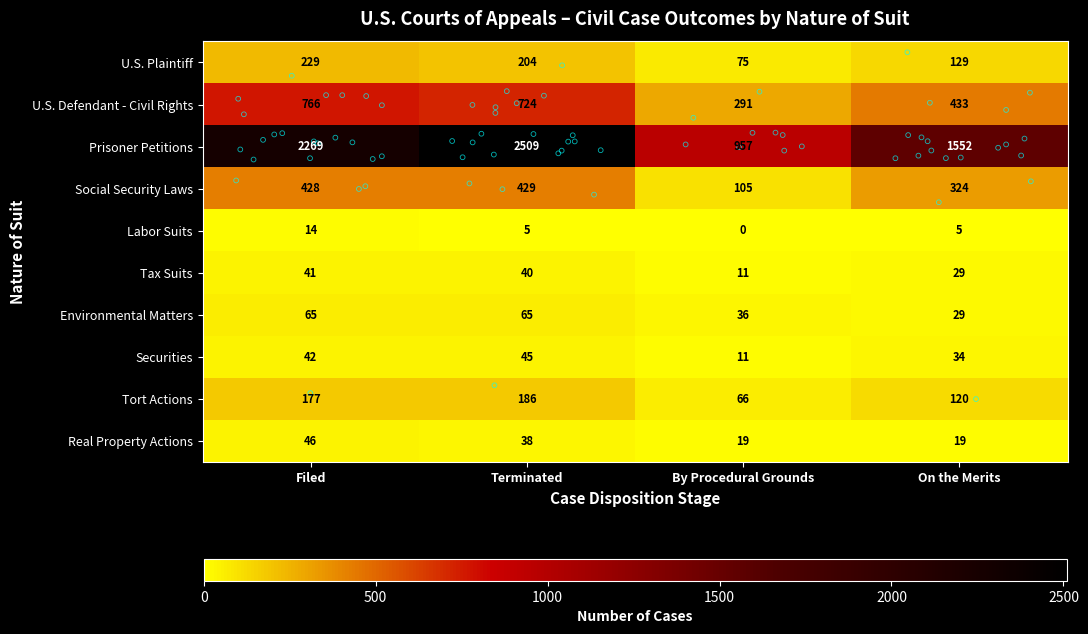

At which label is U.S. Defendant - Civil Rights closest to 528?

On the Merits